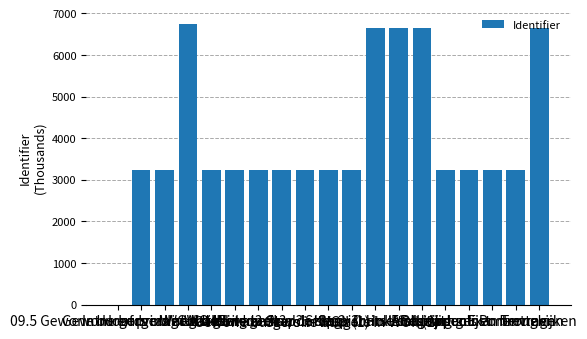

Does the chart contain stacked bars?

No